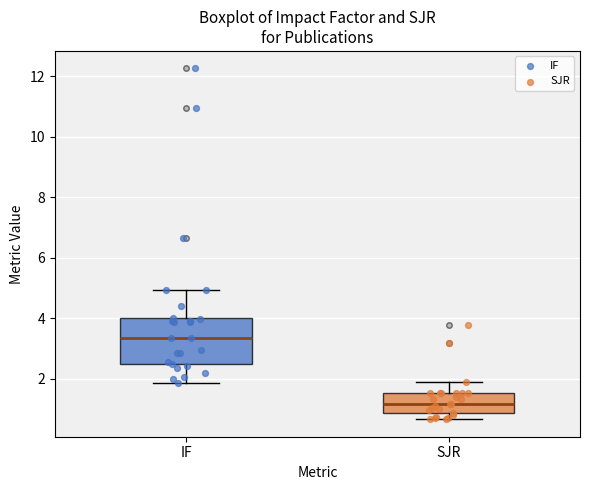

Where does the upper whisker of the box for IF end on the y-axis? The values are not printed on the chart, so give them approximately, as read against the axis.

5.0